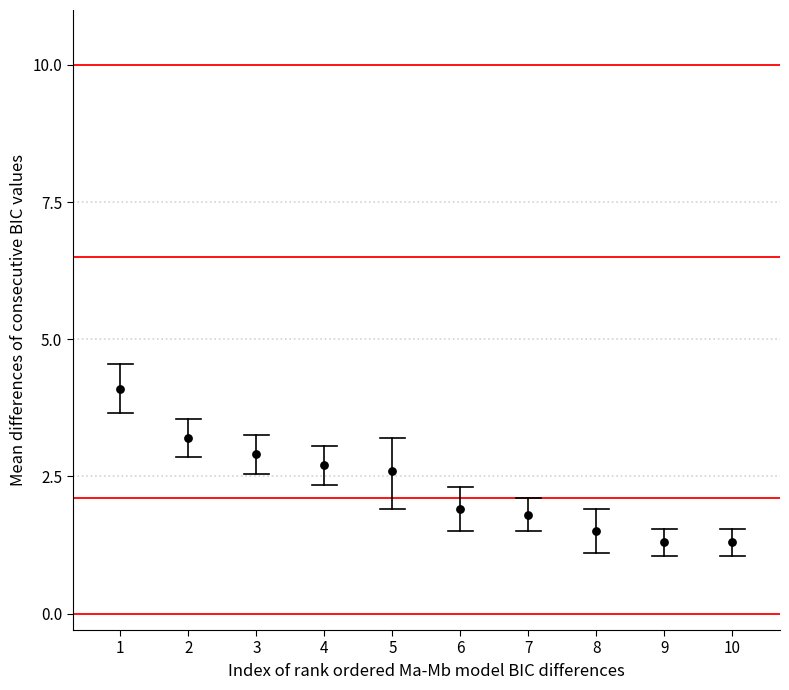

What is the average Y value?

2.3